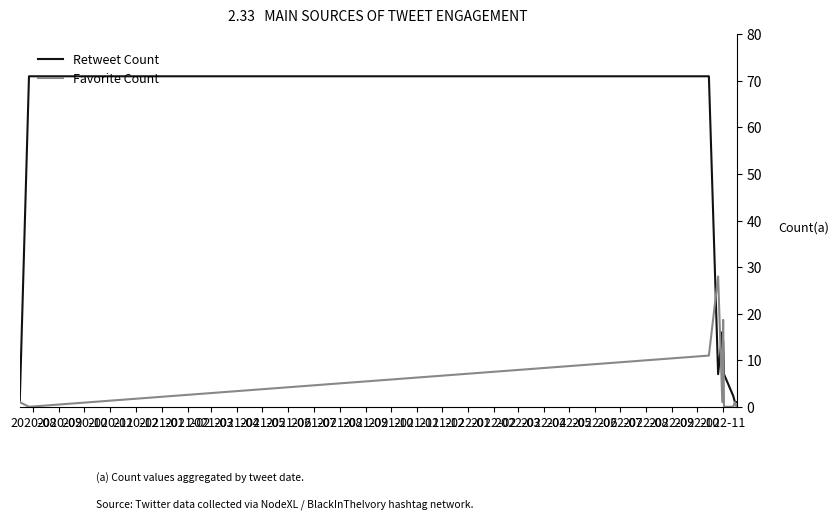

Does the chart display data point markers on the line(s)?

No